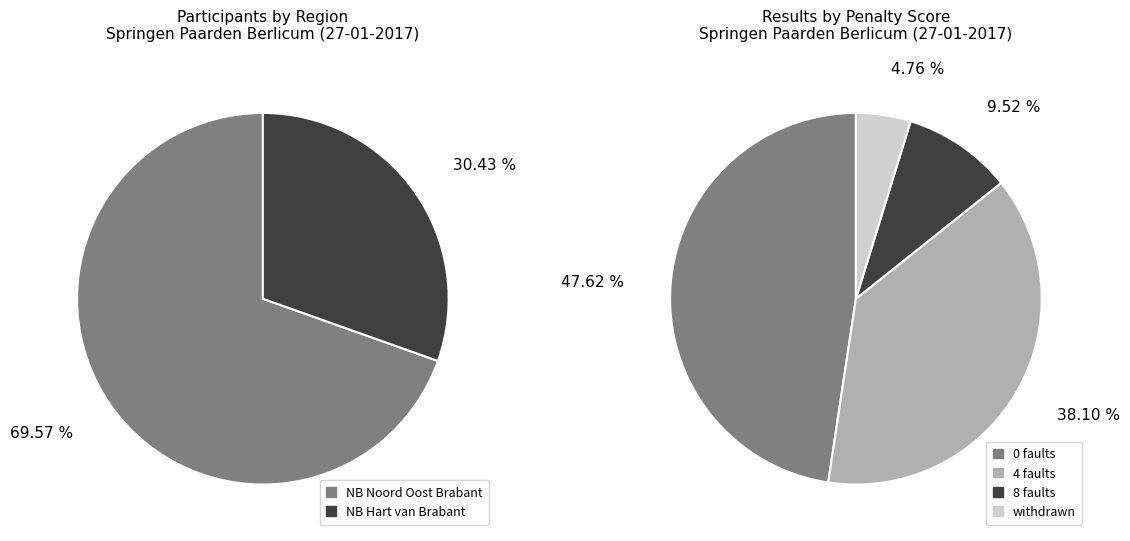

What portion of the pie excludes NB Hart van Brabant?

69.6%